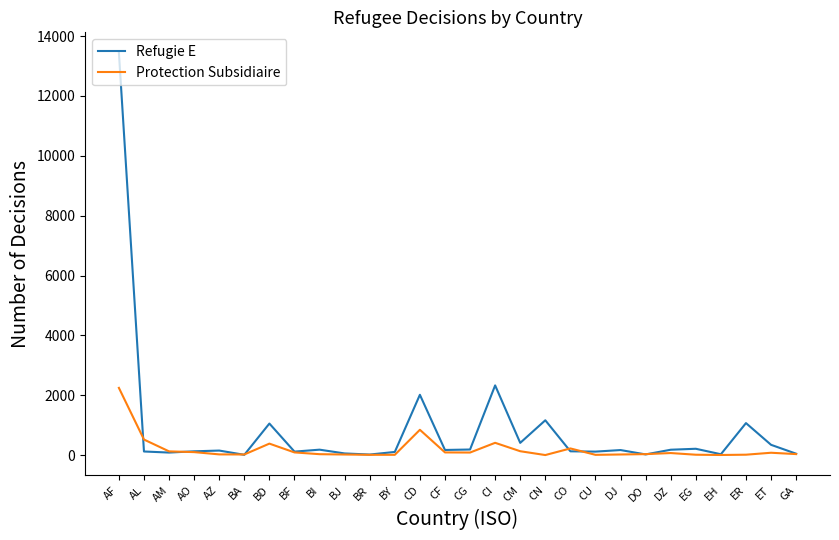

Between which two adjacent categories do Protection Subsidiaire and Refugie E first intersect?

AF and AL